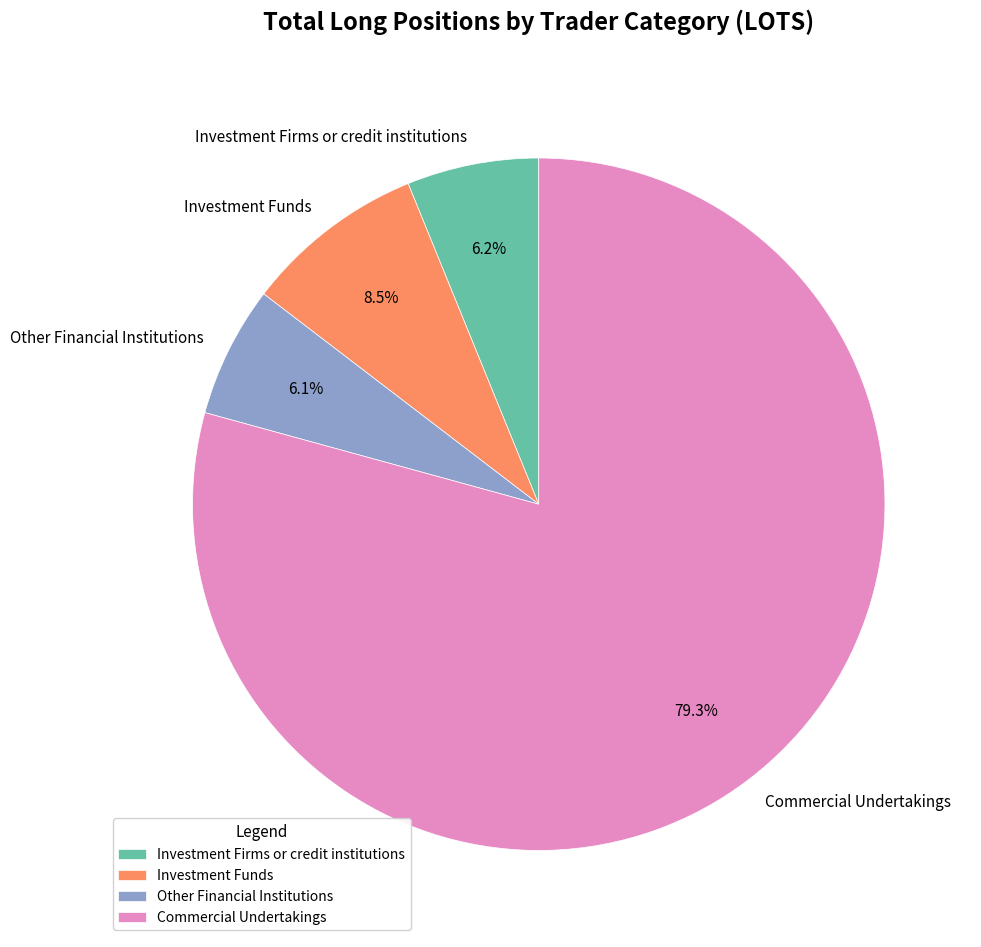

Between Commercial Undertakings and Investment Funds, which is larger?

Commercial Undertakings